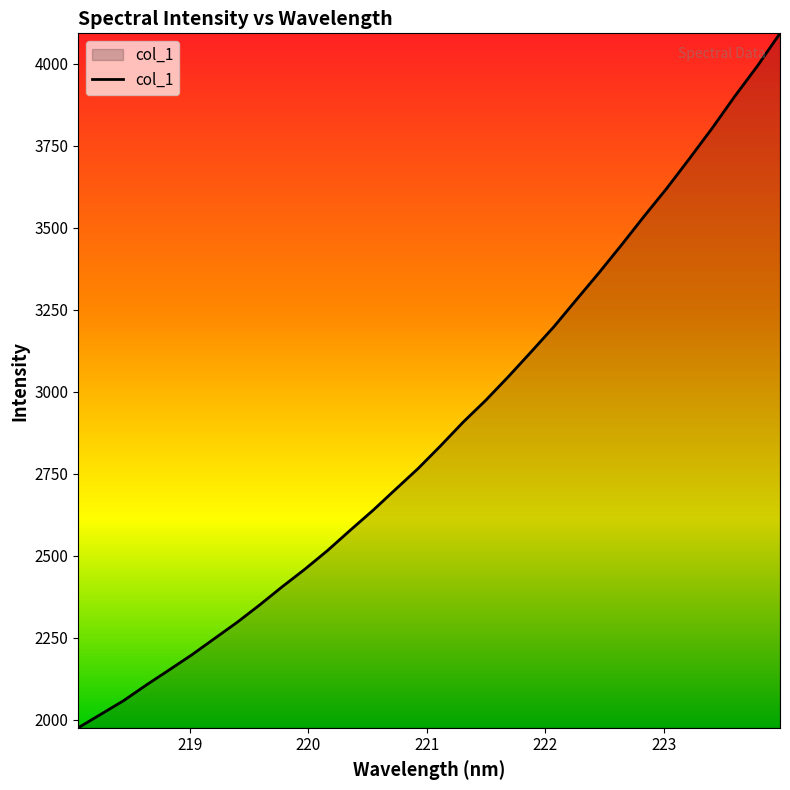

What is the maximum value shown in the chart?

4093.4